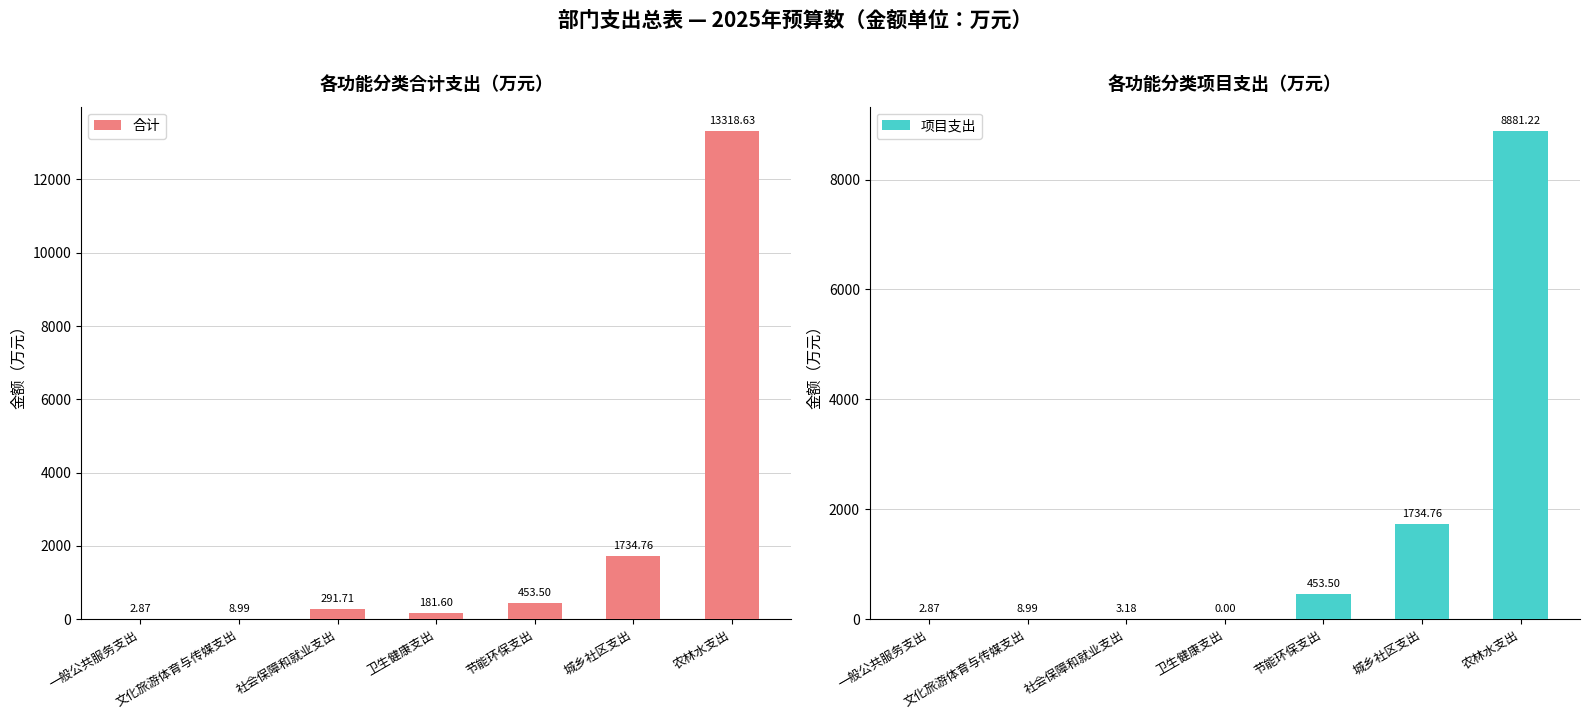

What is the difference between the second highest and minimum values in the 项目支出 series?

1734.8